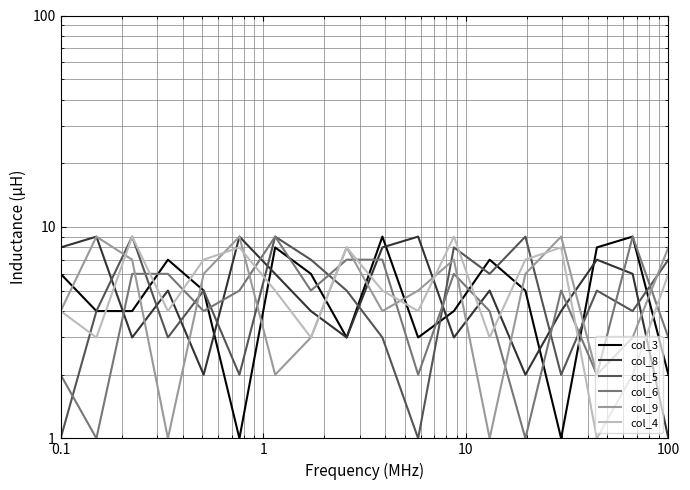

What is the value of the col_4 point at the 15th from the left?

8